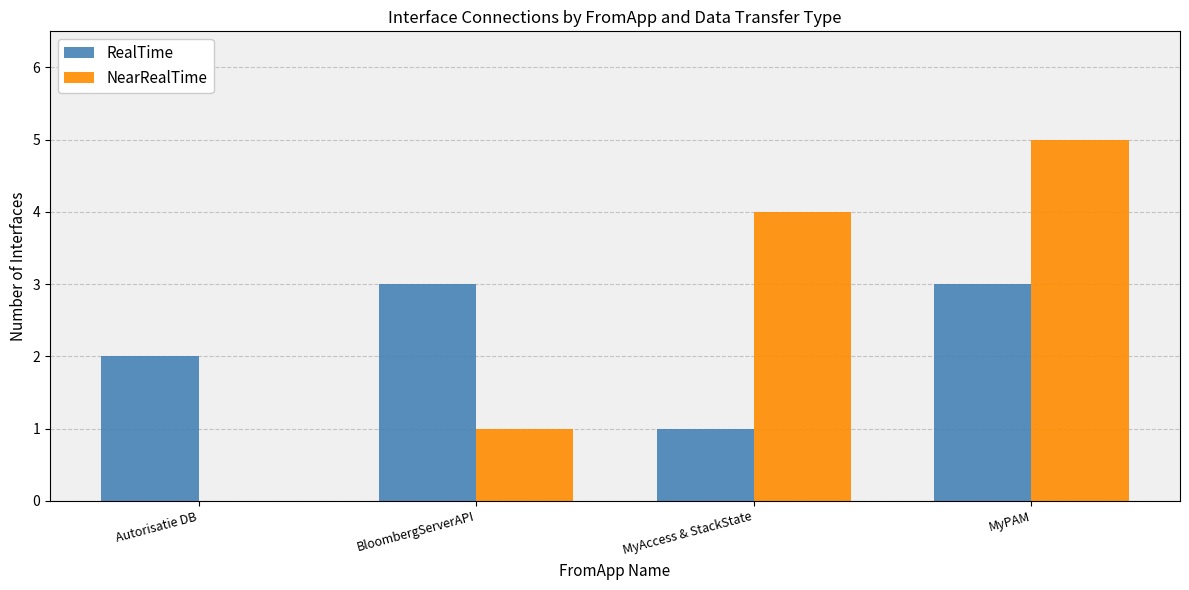

Which series changed the most between MyAccess & StackState and MyPAM?

RealTime